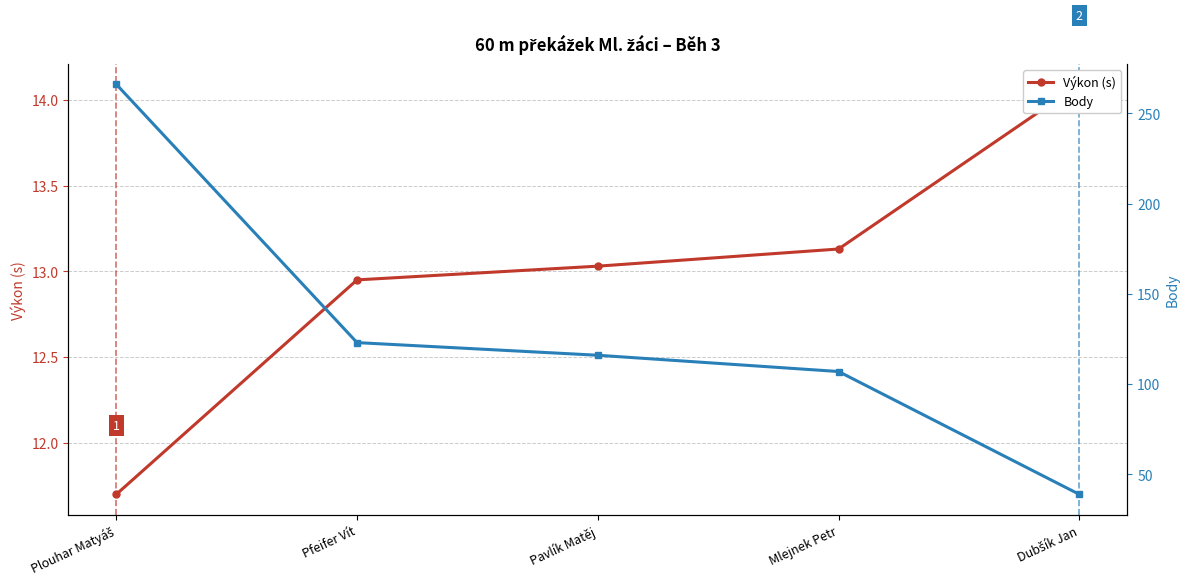

Does the chart have visible grid lines?

Yes